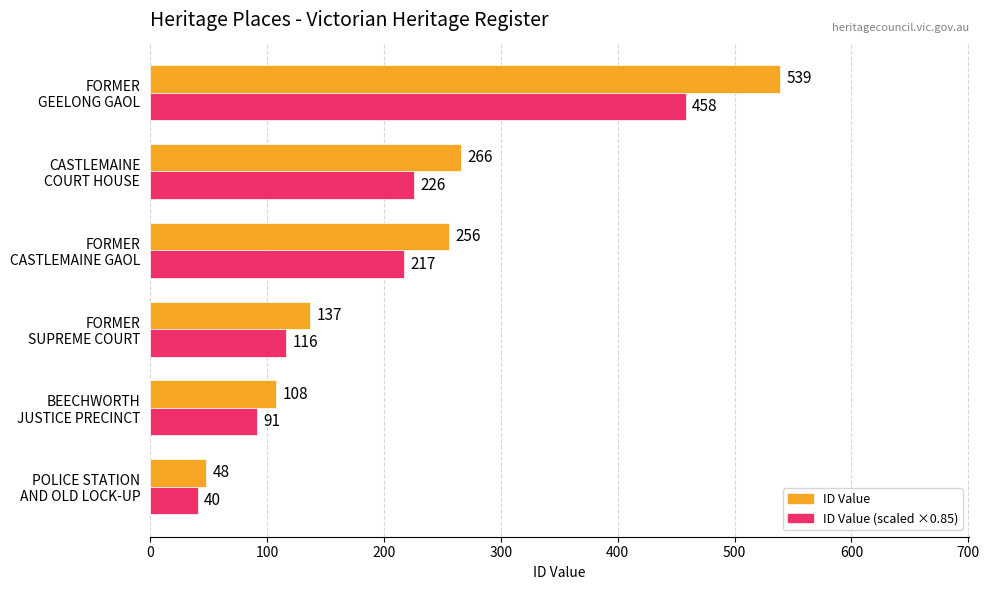

What is the maximum value shown in the chart?

539.0